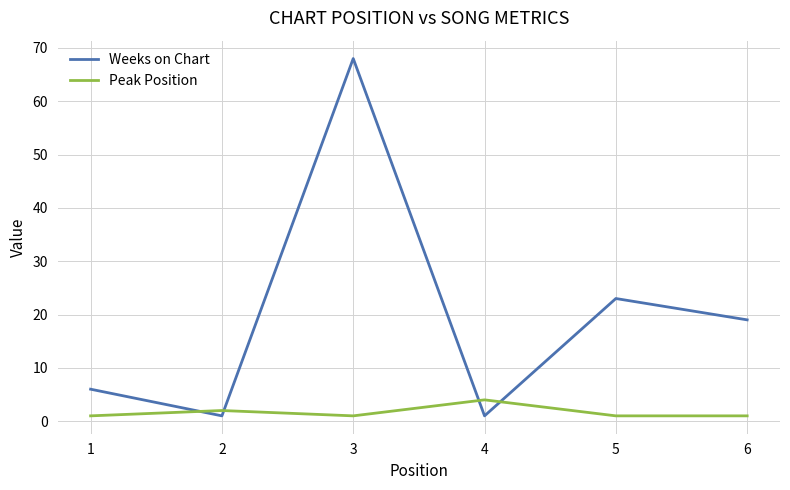

Which series ends up on top after the final intersection of Weeks on Chart and Peak Position?

Weeks on Chart